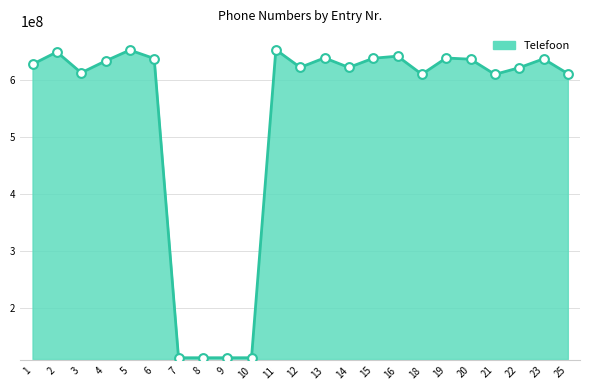

What is the change in value from 20 to 25?

-25432854